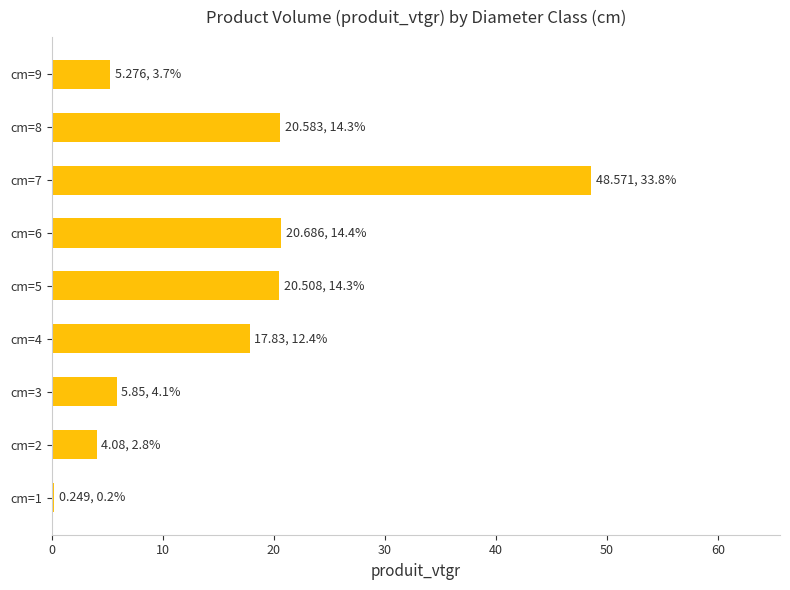

What is the difference between the maximum and minimum values?

48.3